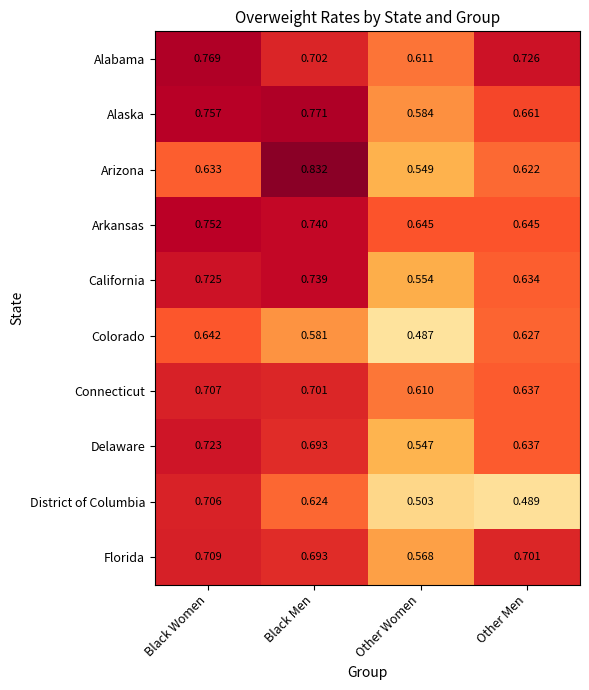

Which series changed the most between Other Women and Other Men?

Colorado